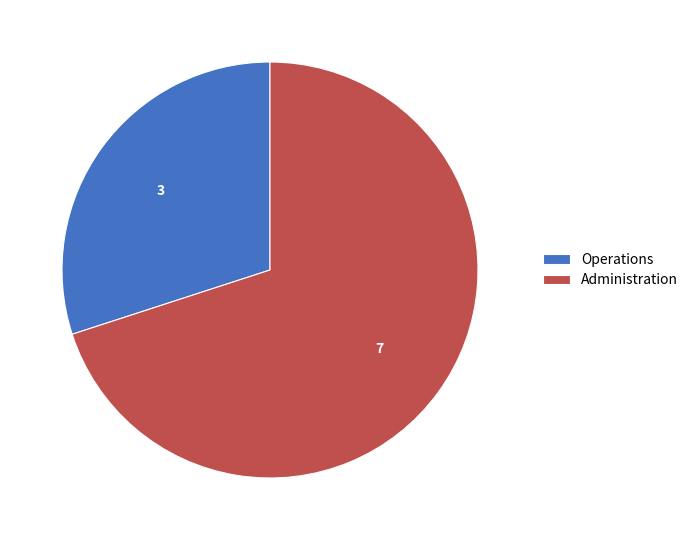

The Operations slice represents 30% of the pie. True or false?

True